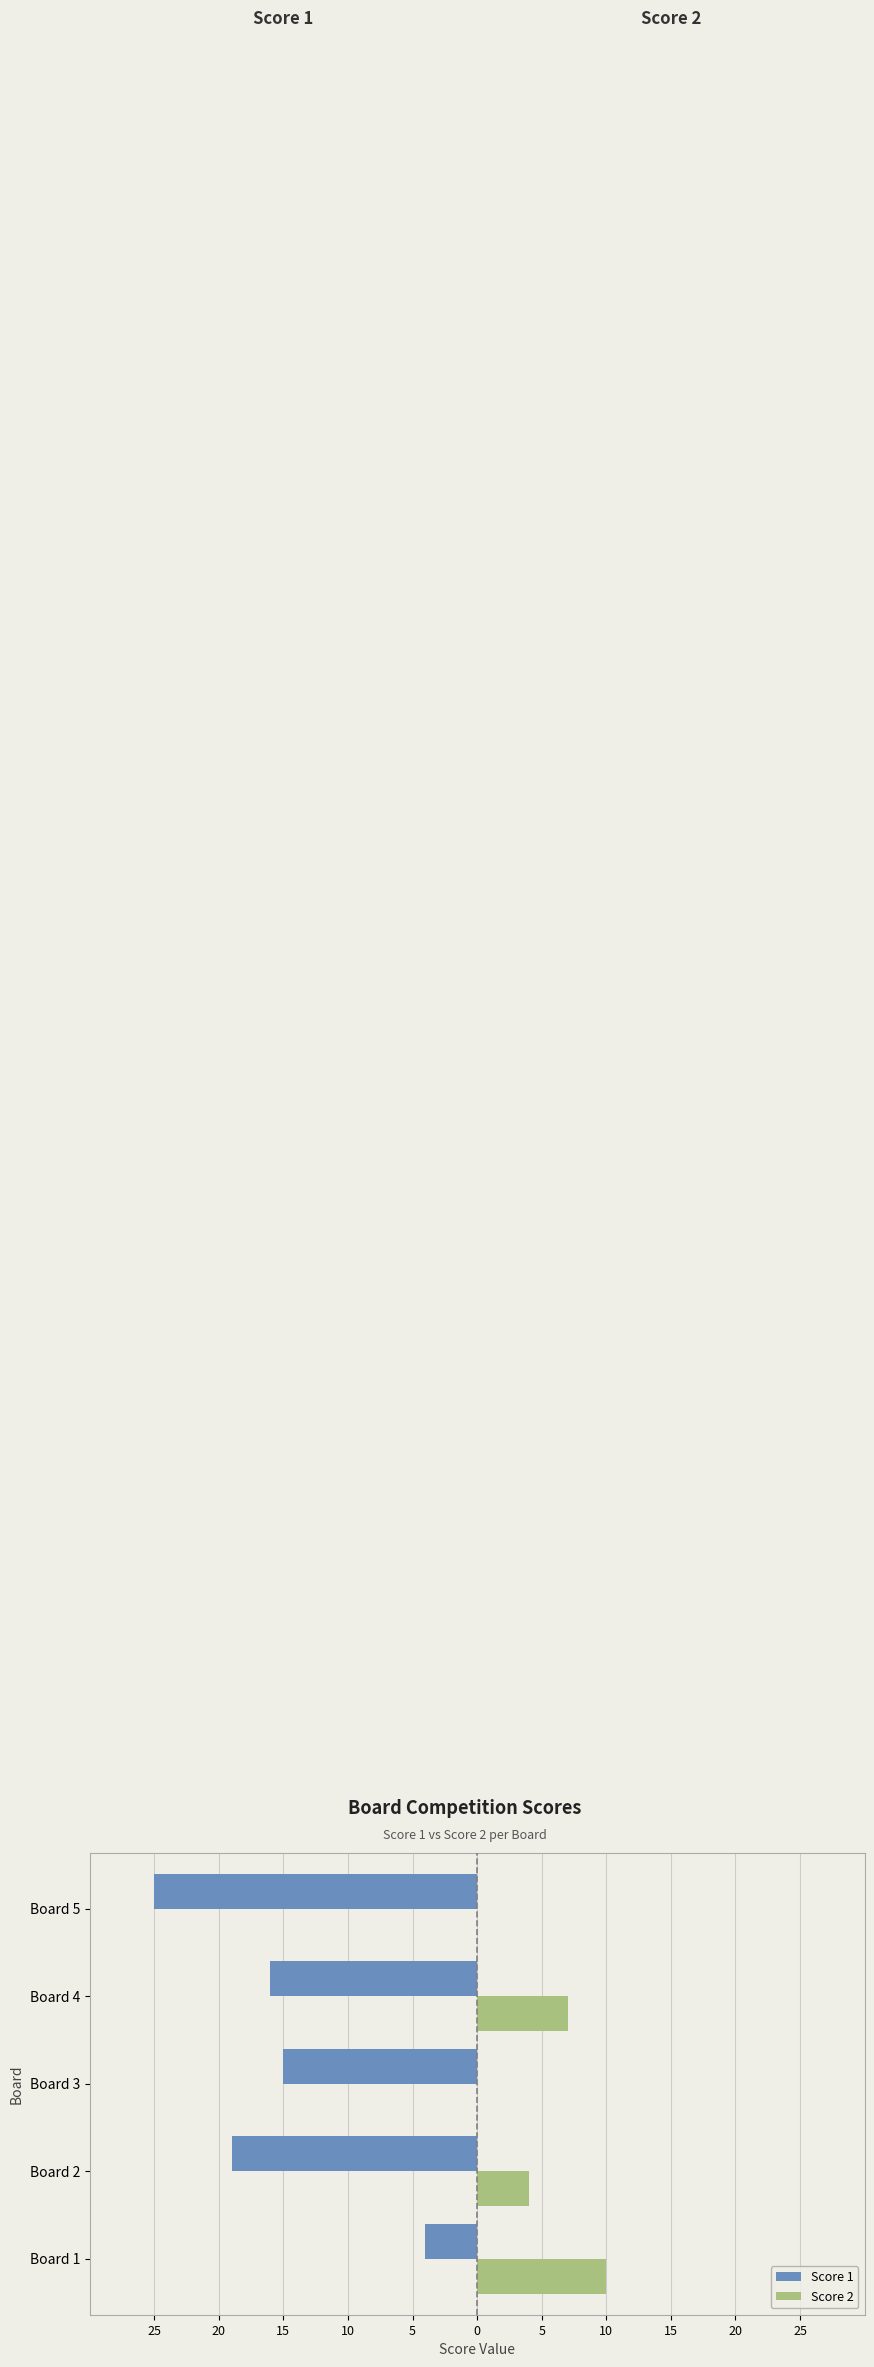

What are all the series names shown in the legend?

Score 1, Score 2